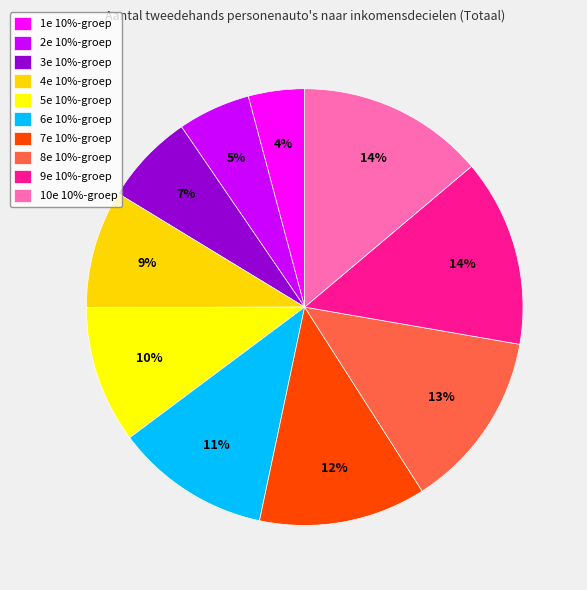

Count the number of slices in the pie.

10